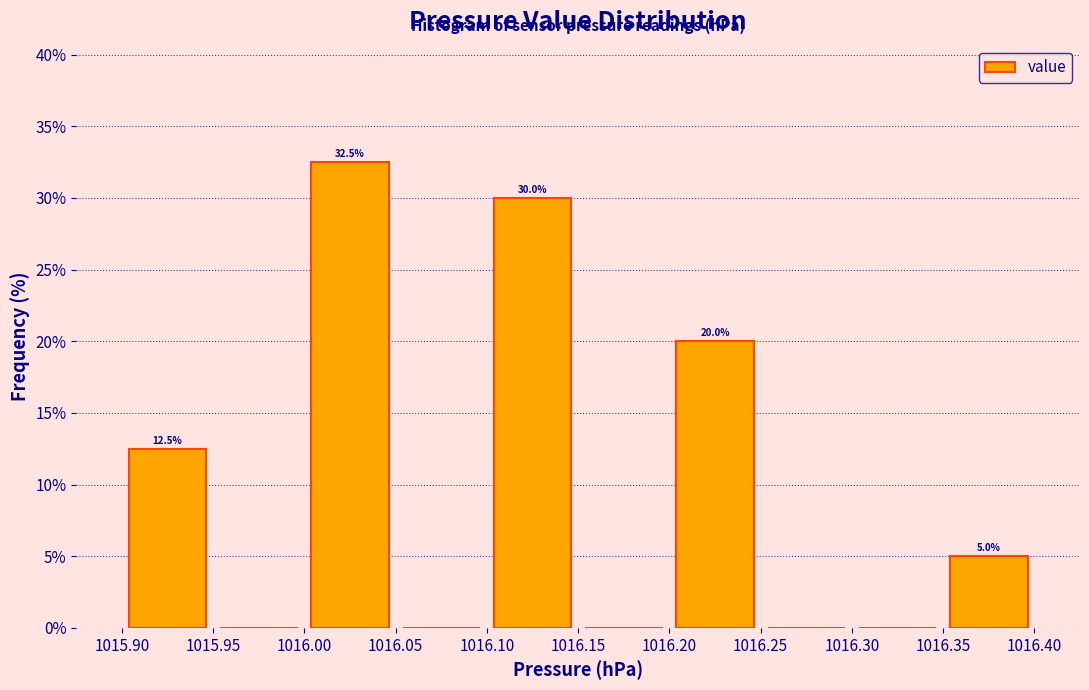

Over which range of the x-axis is the bar tallest?

1016.00 to 1016.05